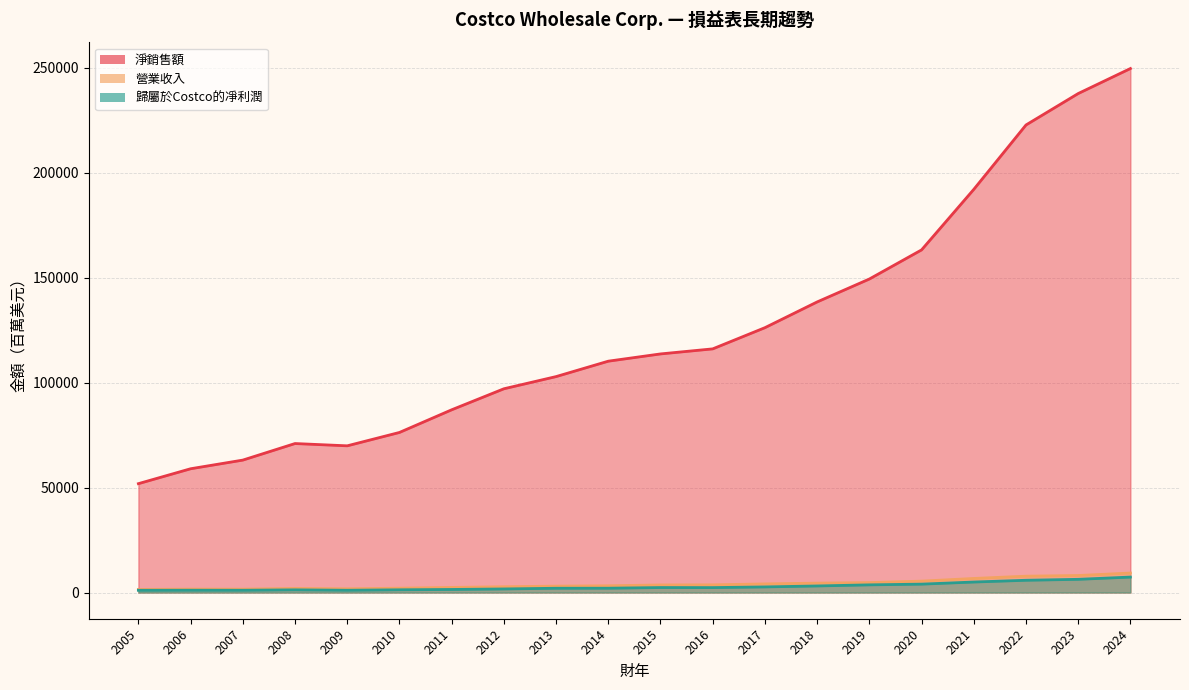

What are all the series names shown in the legend?

淨銷售額, 營業收入, 歸屬於Costco的凈利潤